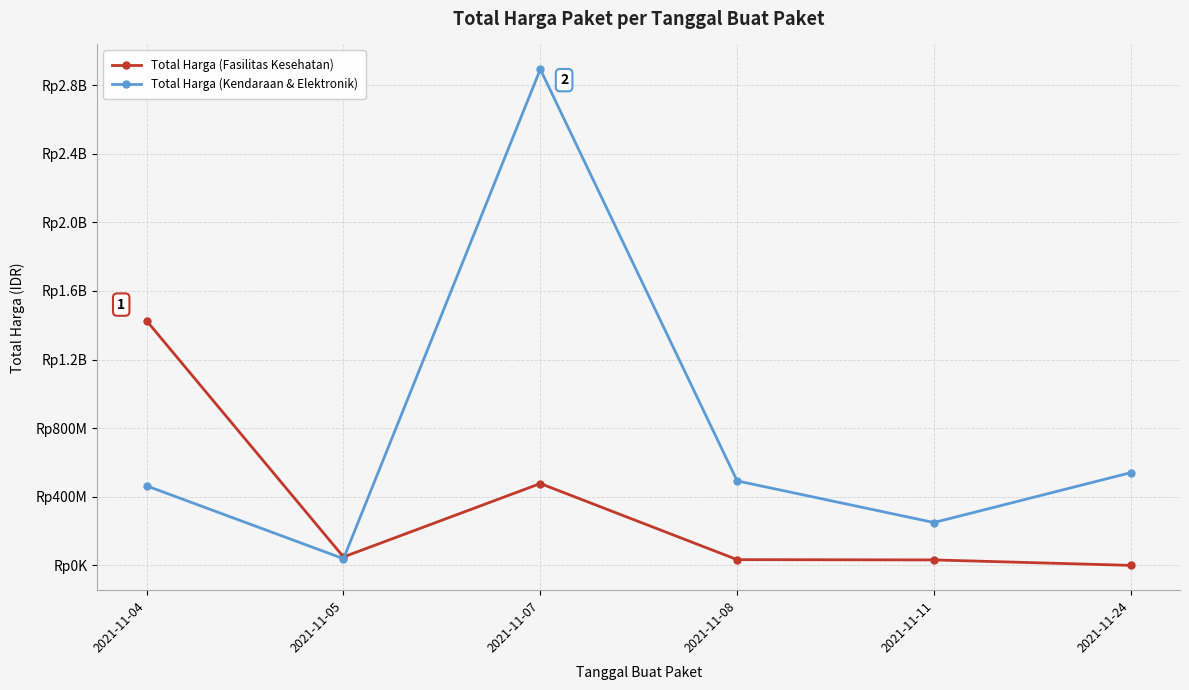

What is the value of the Total Harga (Kendaraan & Elektronik) point at the 6th from the left?

541071000